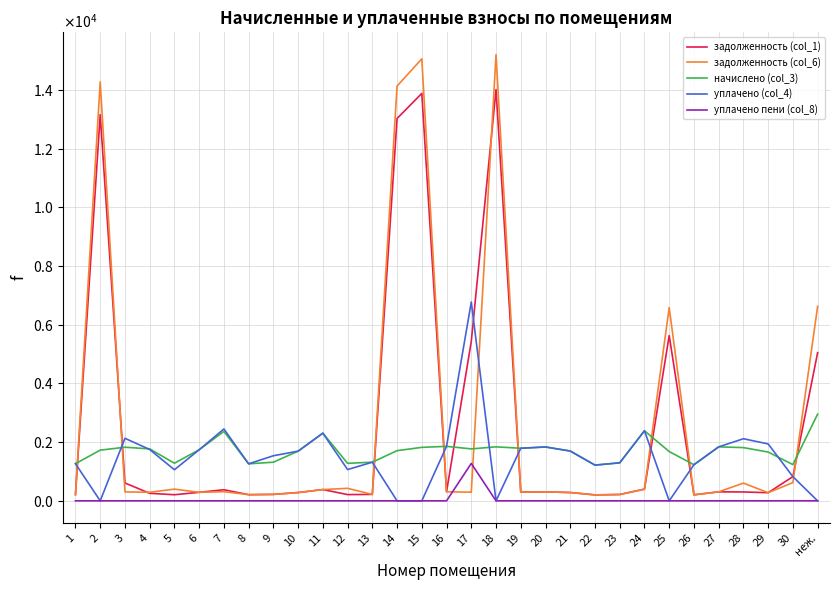

True or false: начислено (col_3) and уплачено пени (col_8) cross at least once.

False